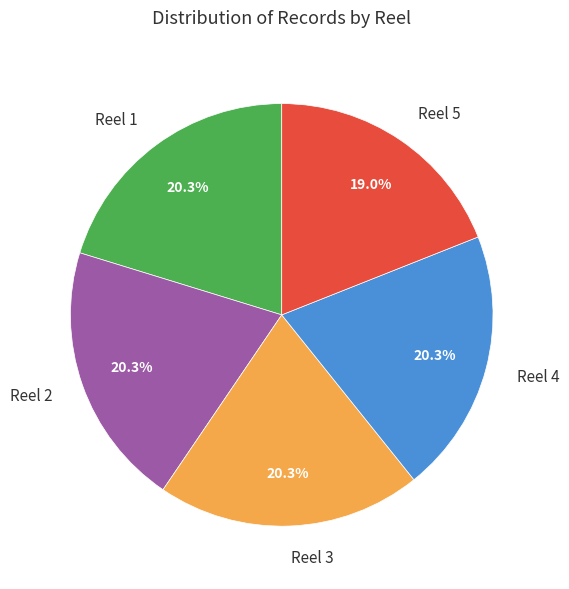

What is the smallest slice in the pie chart?

Reel 5